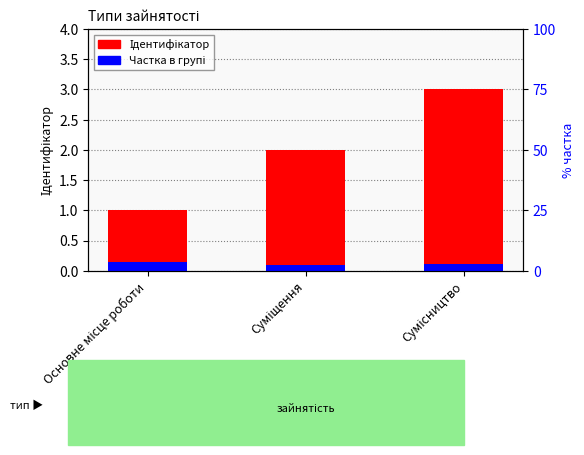

At which label does Ідентифікатор reach its minimum?

Основне місце роботи